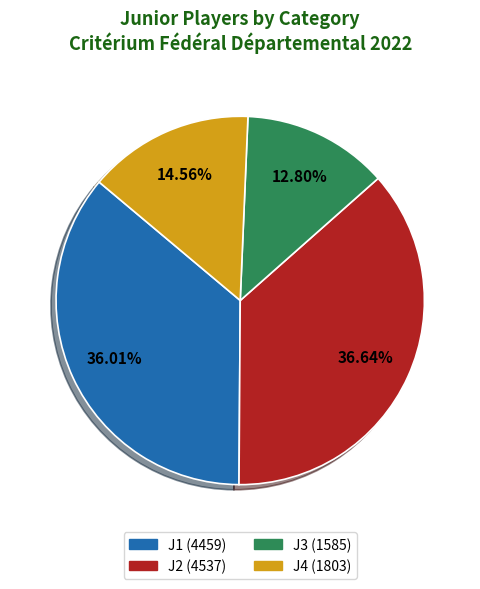

Is there any slice that represents more than half of the pie?

No